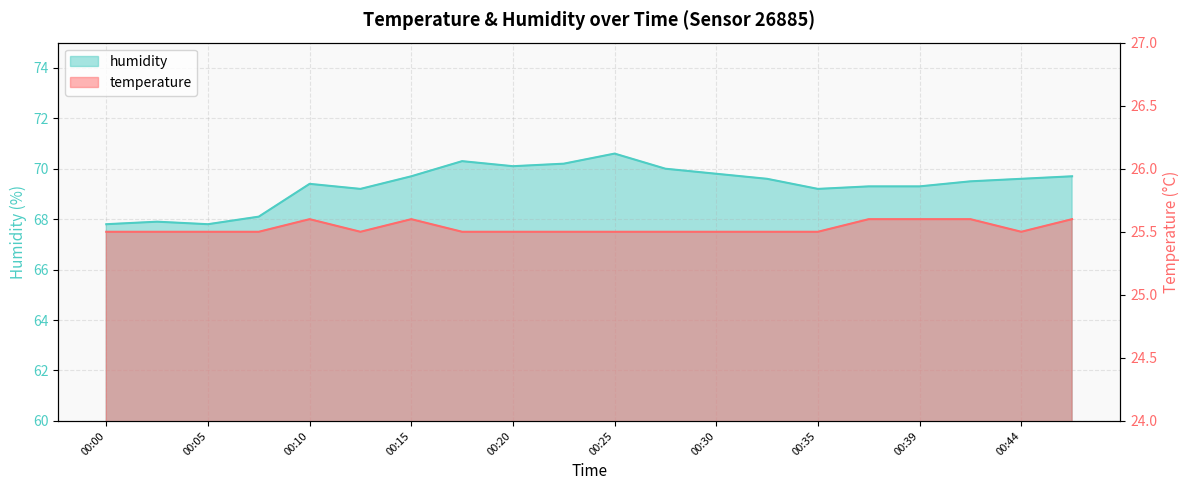

At which label does humidity reach its minimum?

00:00